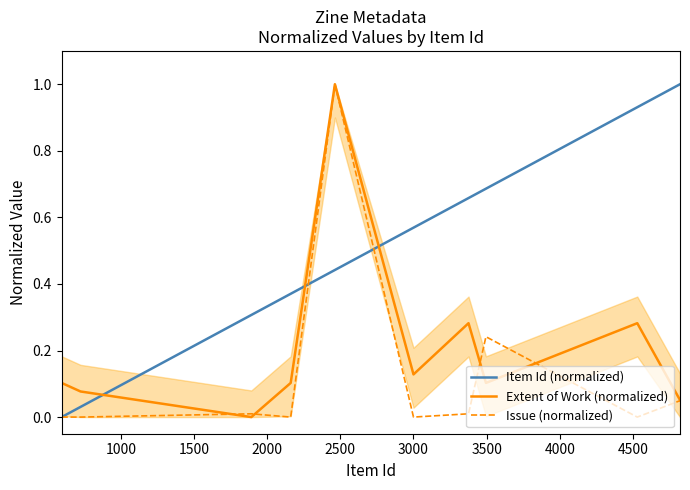

How many interior local peaks does the Extent of Work (normalized) series have?

3